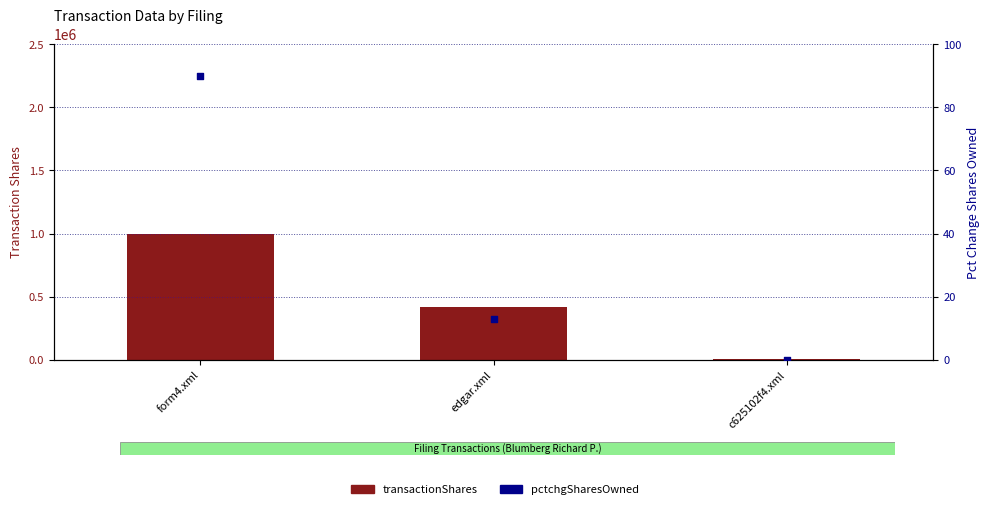

Which series reaches the maximum Y coordinate?

transactionShares